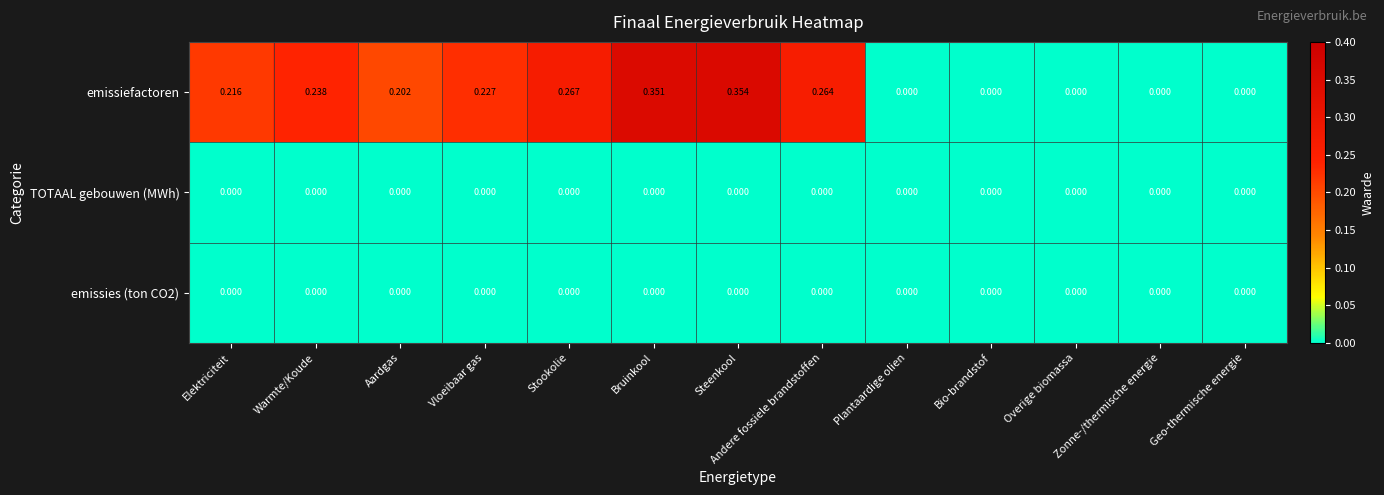

At which category is the sum across all series the highest?

Steenkool